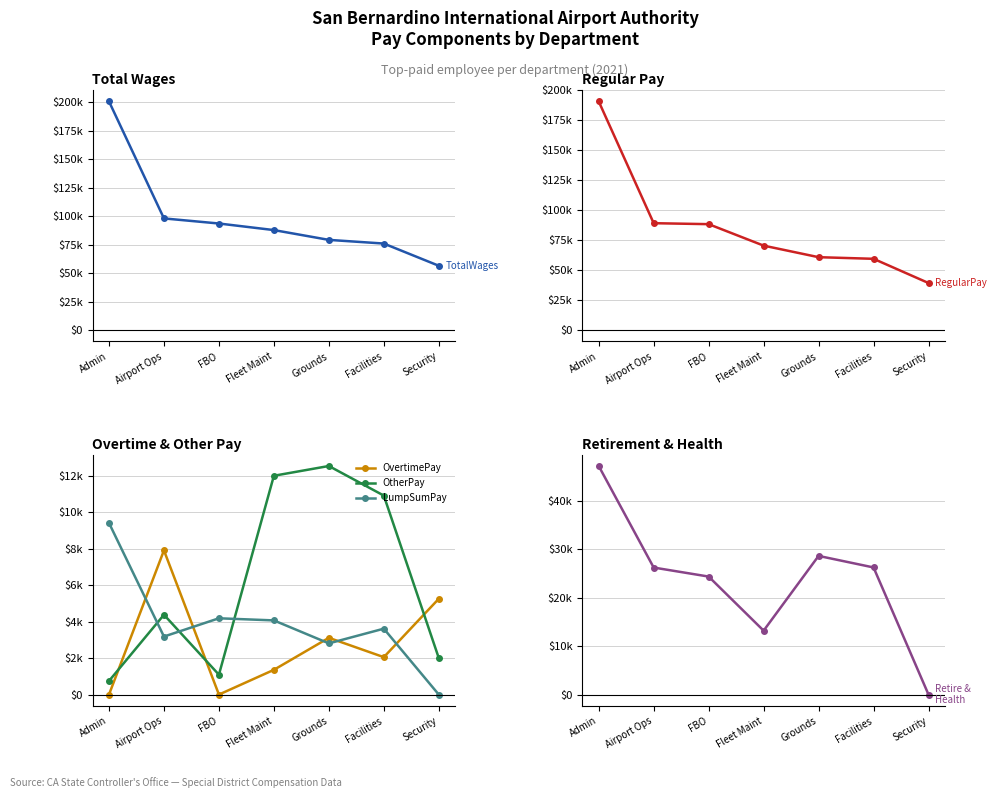

What is the maximum value for OtherPay?

12528